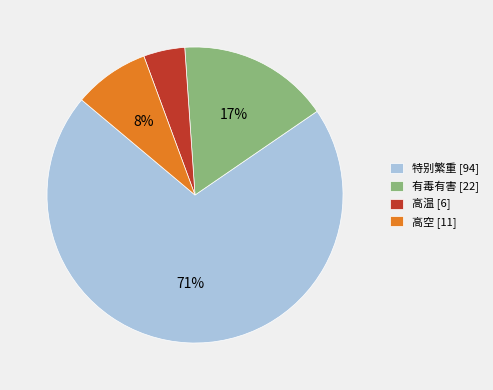

Rank the categories by value from highest to lowest.

特别繁重, 有毒有害, 高空, 高温